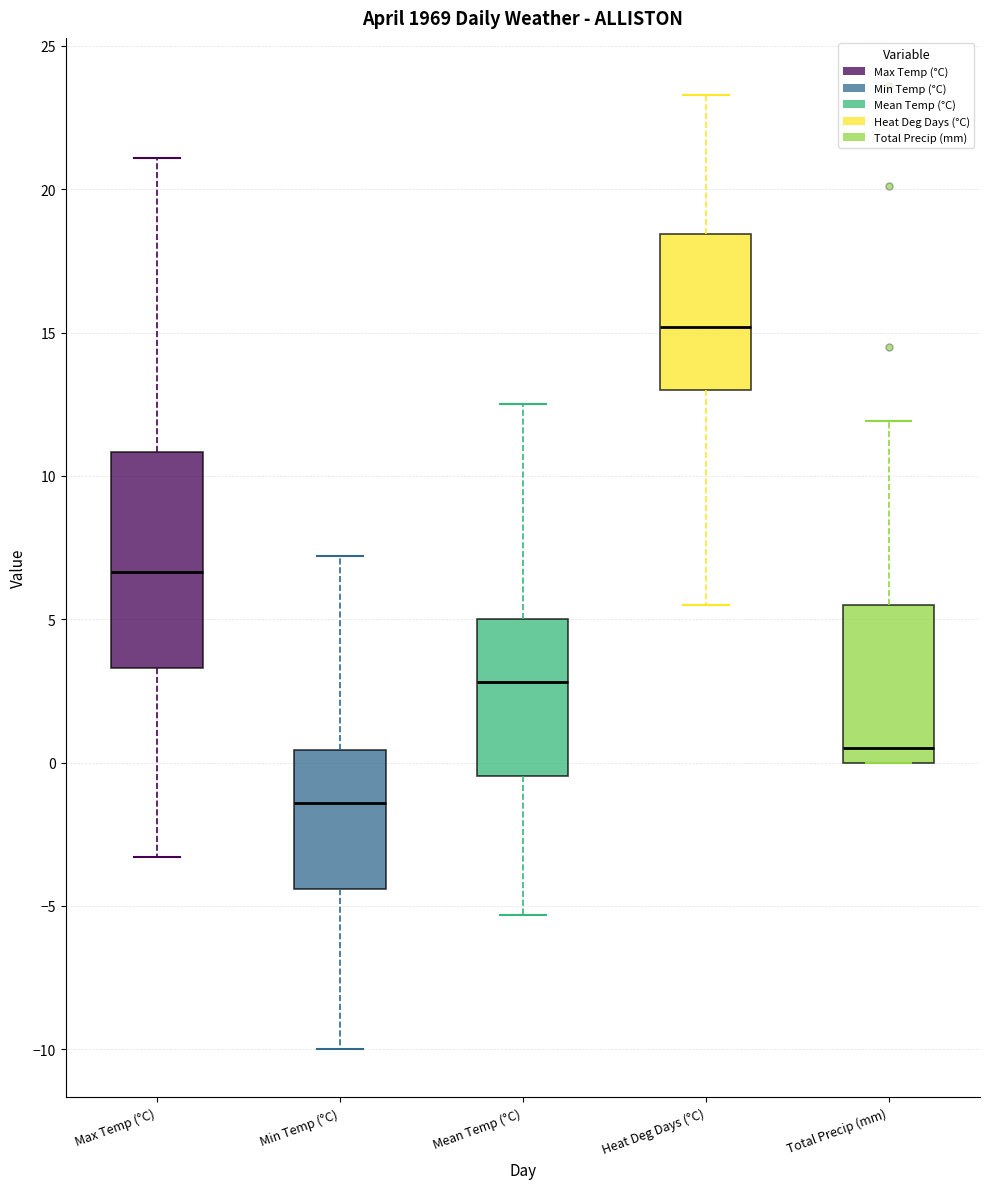

Which box is the tallest, from its lower edge to its upper edge?

Max Temp (°C)